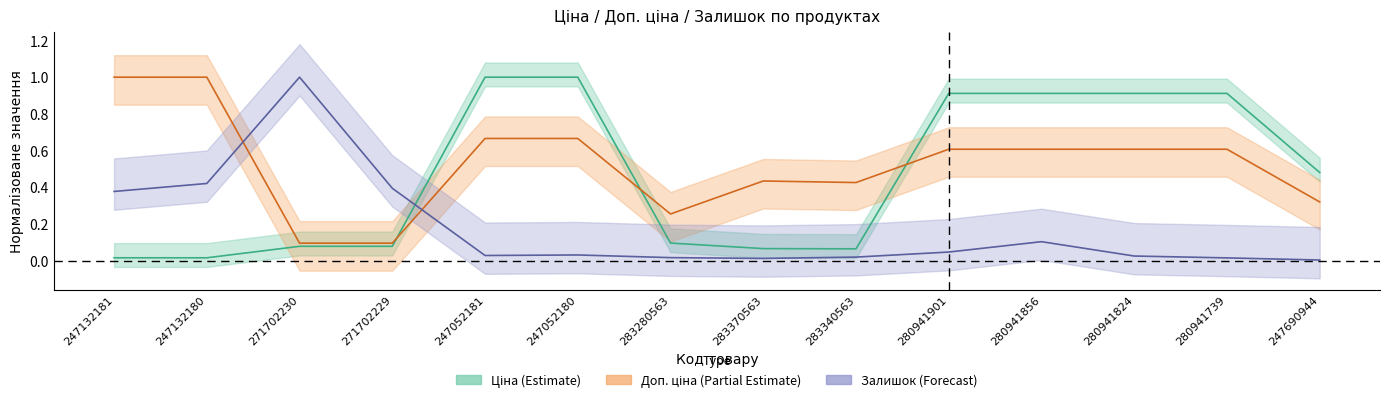

Reading left to right, extract all data points from this chart.

Ціна: 247132181=0.0	247132180=0.0	271702230=0.1	271702229=0.1	247052181=1.0	247052180=1.0	283280563=0.1	283370563=0.1	283340563=0.1	280941901=0.9	280941856=0.9	280941824=0.9	280941739=0.9	247690944=0.5
Доп. ціна: 247132181=1.0	247132180=1.0	271702230=0.1	271702229=0.1	247052181=0.7	247052180=0.7	283280563=0.3	283370563=0.4	283340563=0.4	280941901=0.6	280941856=0.6	280941824=0.6	280941739=0.6	247690944=0.3
Залишок: 247132181=0.4	247132180=0.4	271702230=1.0	271702229=0.4	247052181=0.0	247052180=0.0	283280563=0.0	283370563=0.0	283340563=0.0	280941901=0.0	280941856=0.1	280941824=0.0	280941739=0.0	247690944=0.0